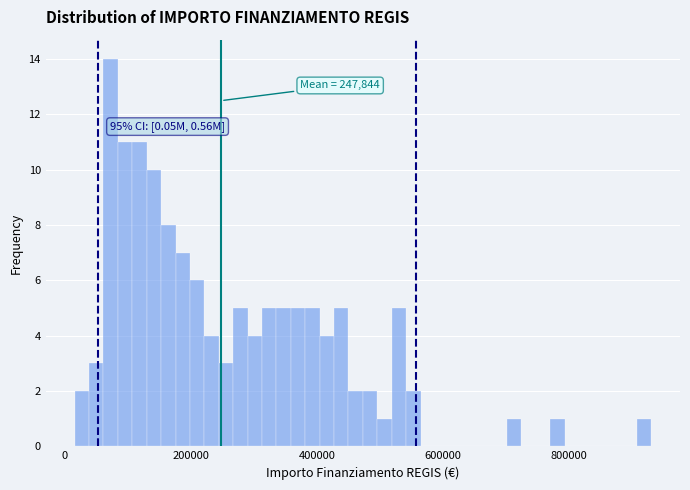

Around what value on the x-axis is the tallest bar? Give the approximate position of its centre, as read against the axis.

80000